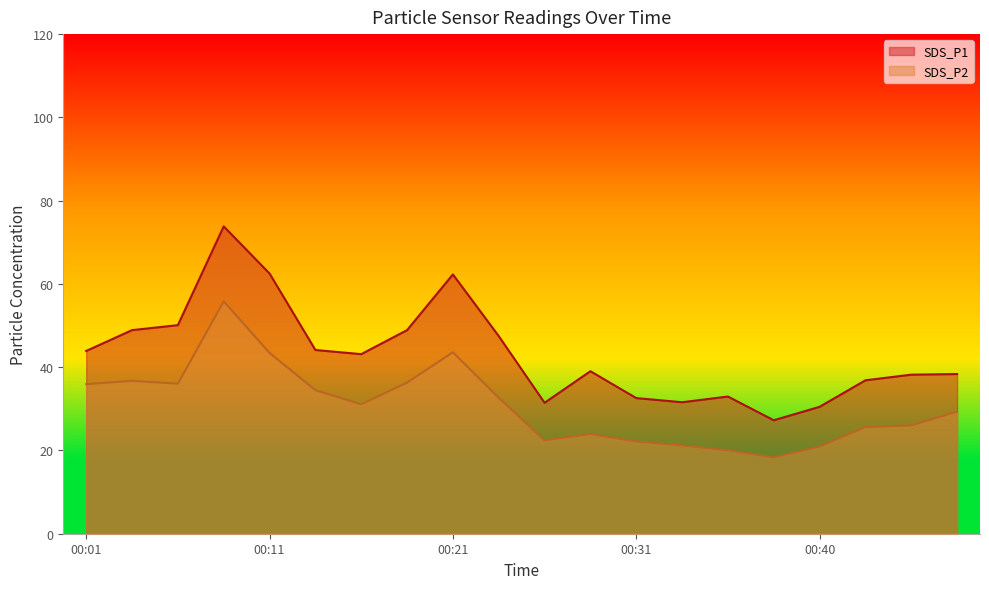

Reading left to right, transcribe all the data shown in this chart.

SDS_P1: 43.9	48.9	50.1	73.8	62.5	44.1	43.1	48.9	62.3	47.5	31.4	39.0	32.6	31.6	33.0	27.2	30.5	36.9	38.2	38.4
SDS_P2: 35.9	36.7	36.0	55.8	43.4	34.5	31.1	36.3	43.6	32.6	22.4	23.9	22.1	21.2	20.0	18.3	20.9	25.6	26.0	29.3